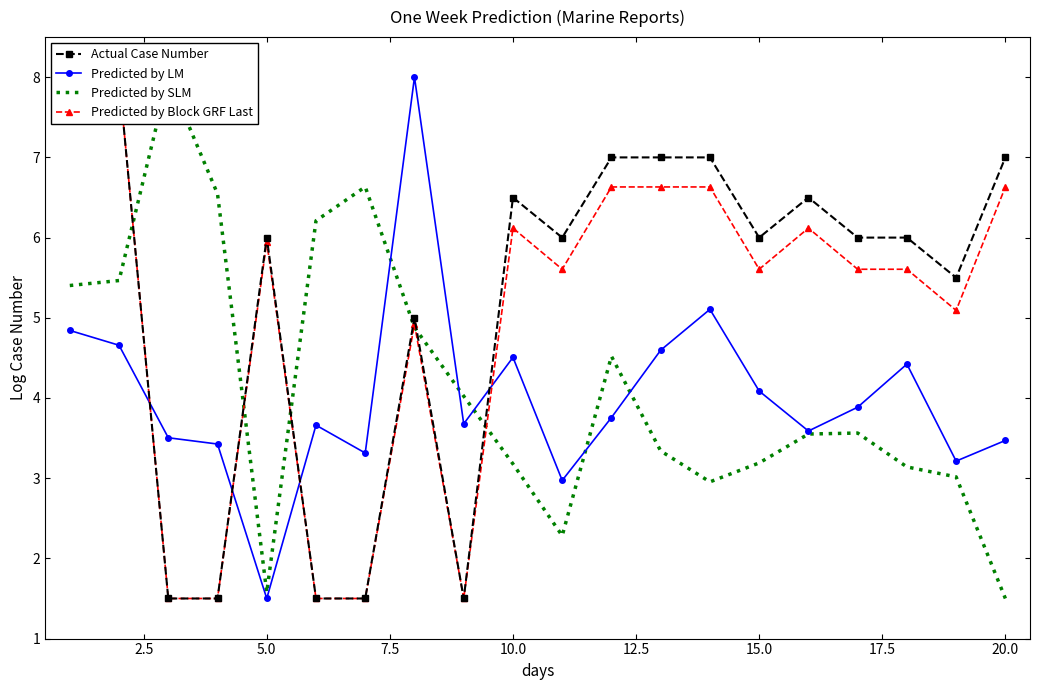

True or false: Predicted by LM has a value of 2.4 at 15.0.

False